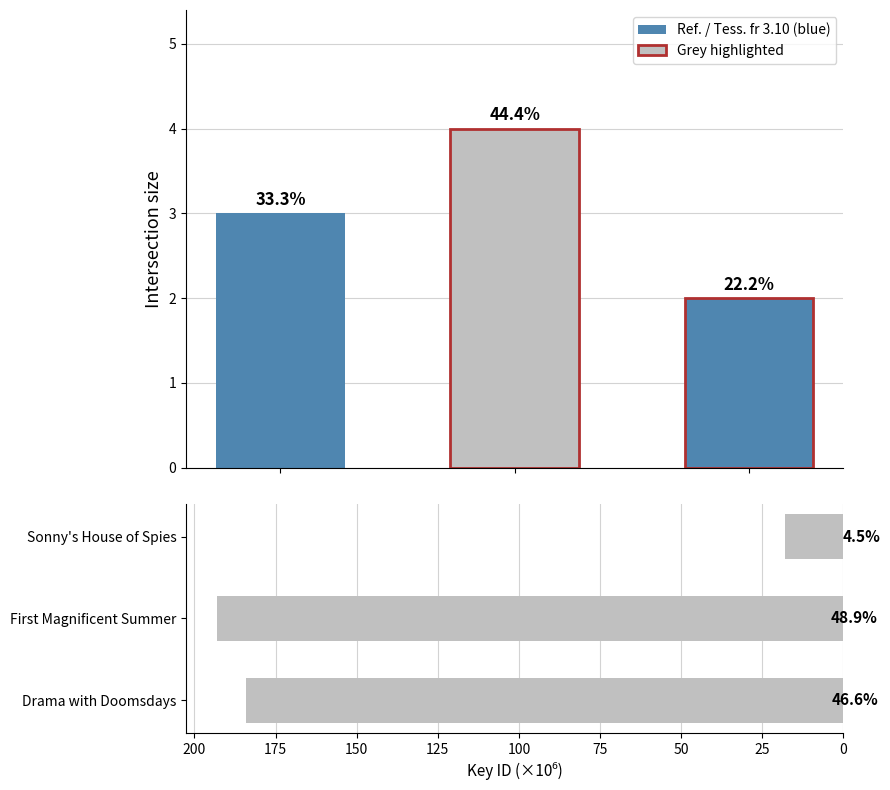

True or false: Format Count has a value of 3.0 at 0.

True